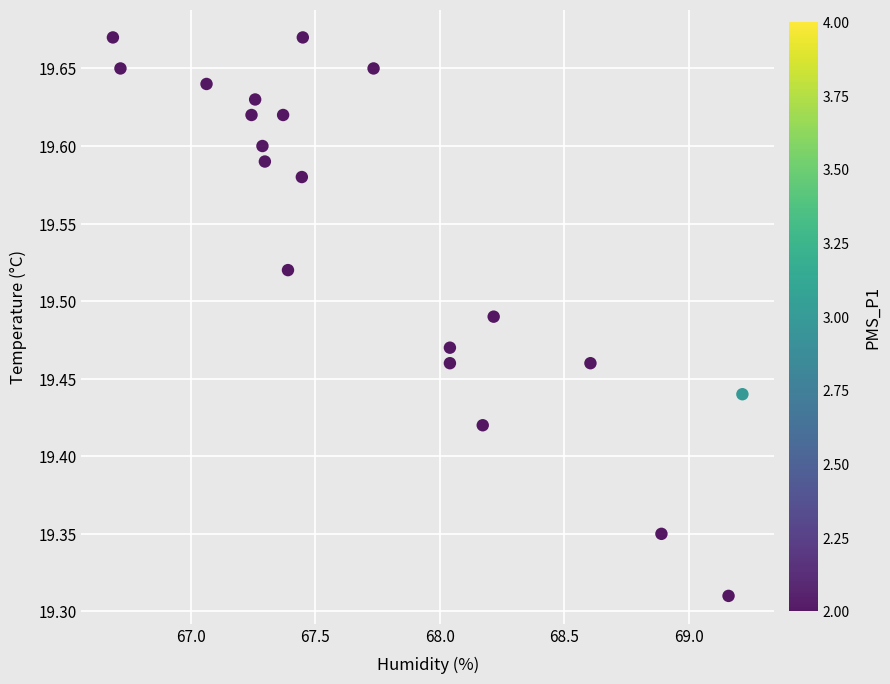

What is the range of X values (max minus min)?

2.5